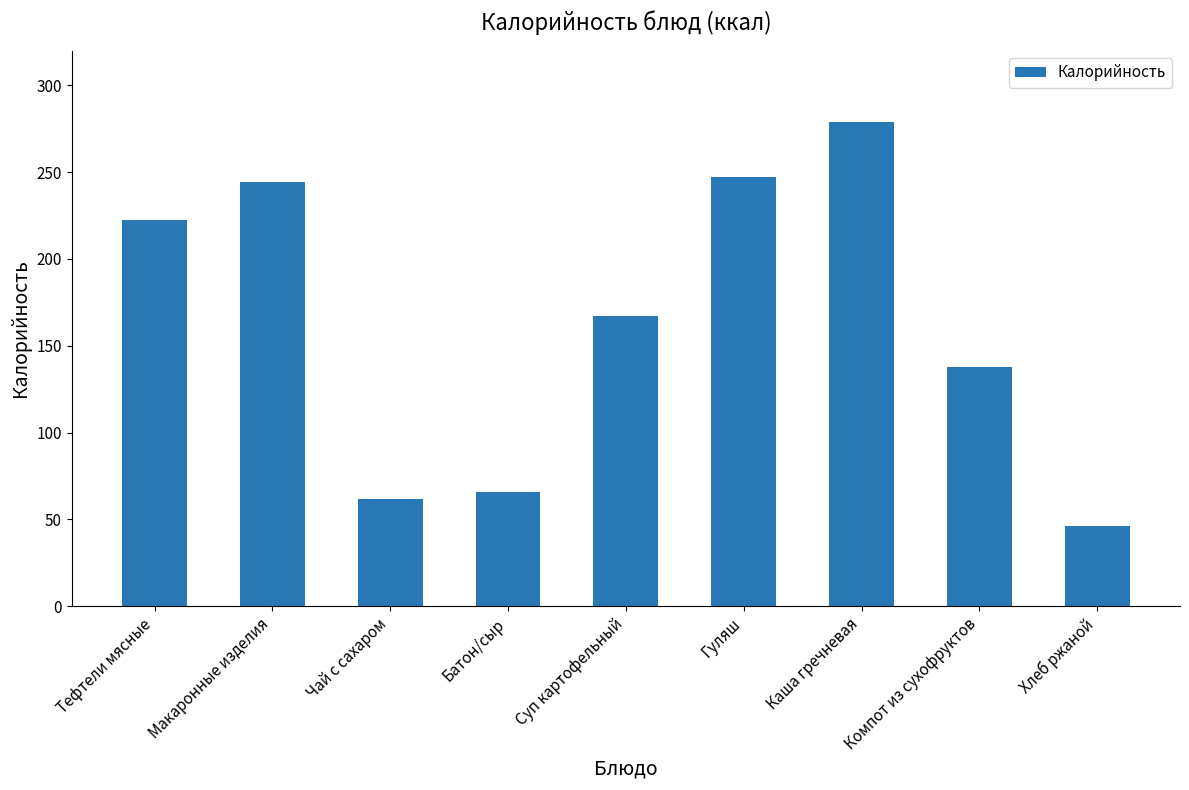

Reading right to left, what are all the values shown in this chart?

46.0	138.0	279.0	247.2	167.0	65.5	62.0	244.5	222.5